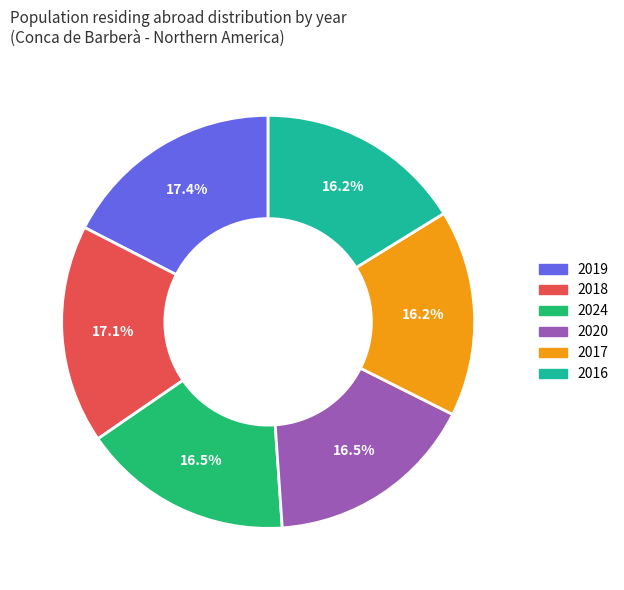

Does any single category account for the majority?

No